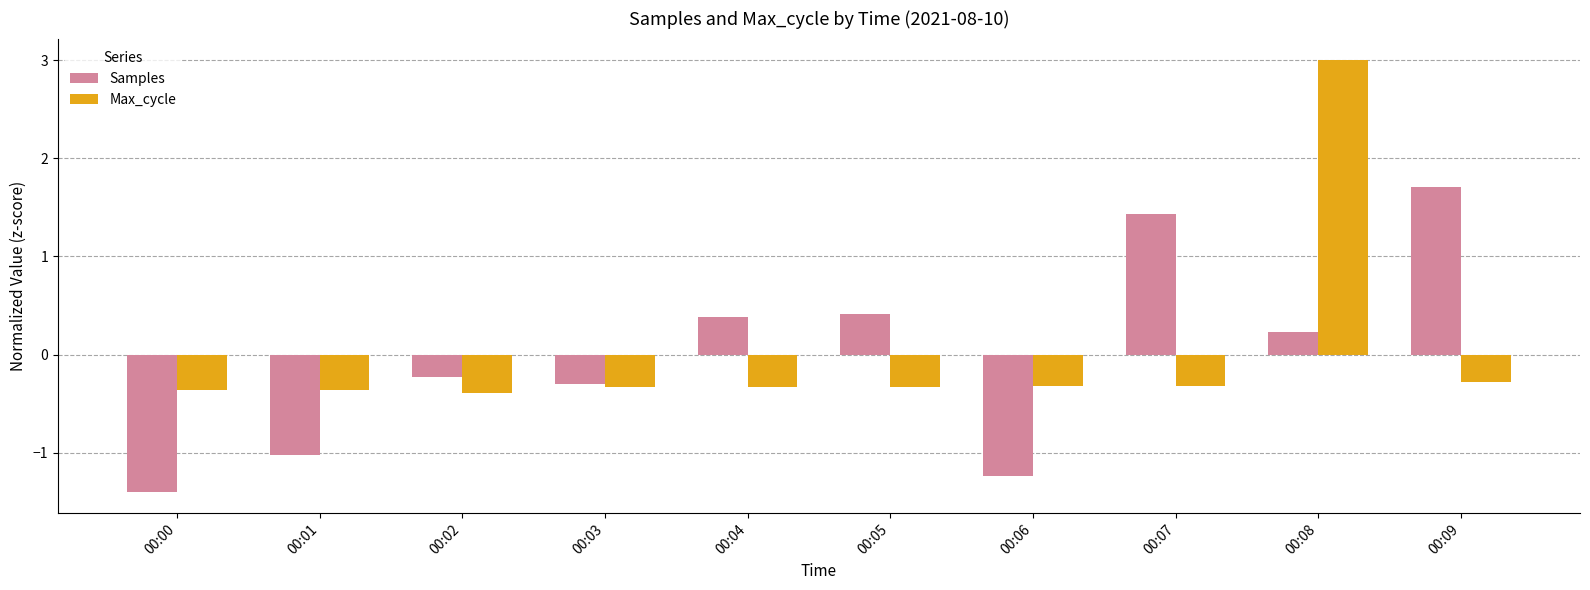

Between 00:01 and 00:04, which series saw the biggest shift?

Samples